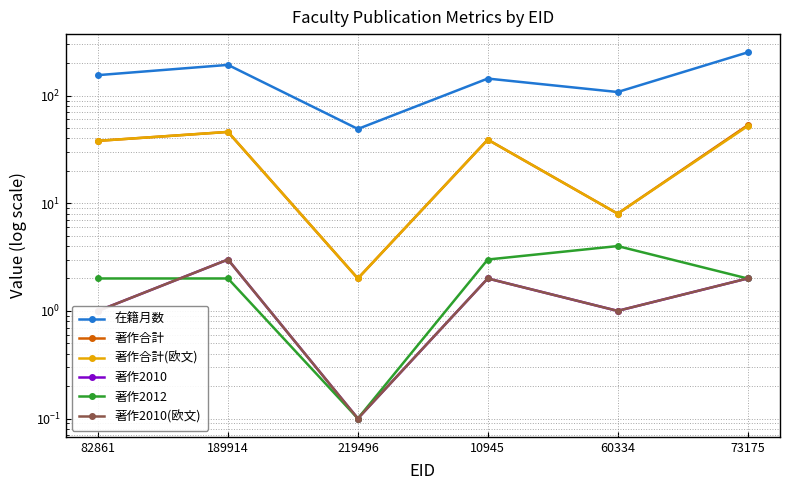

True or false: 著作合計 and 著作合計(欧文) intersect in this chart.

False